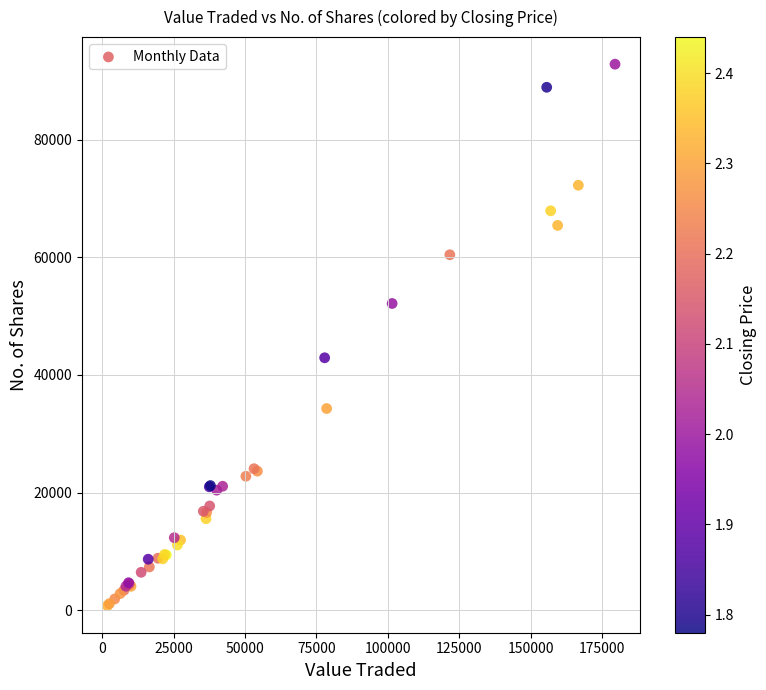

What Y value in the scatter plot is closest to 46804?

42920